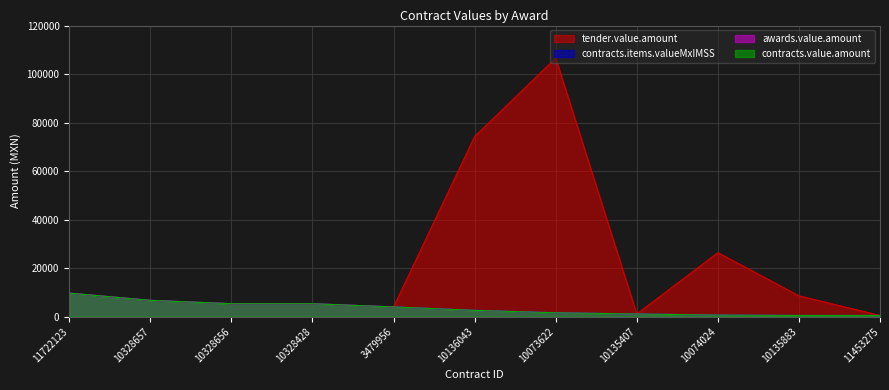

What value does the contracts.items.valueMxIMSS series have at 10135407?

1052.9